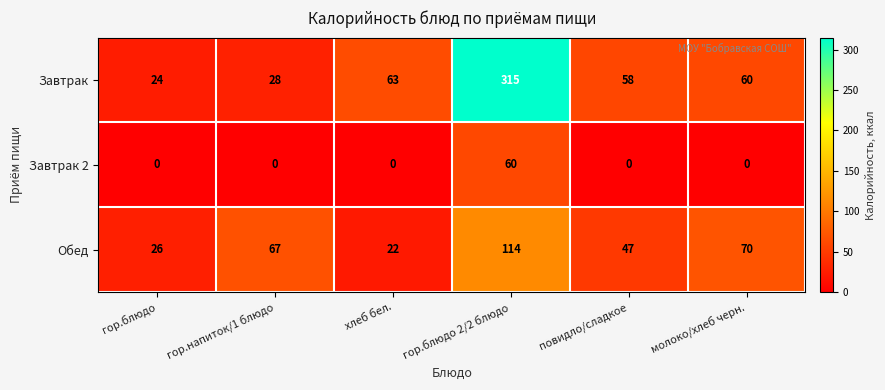

Where does the Завтрак series first go above 60?

хлеб бел.